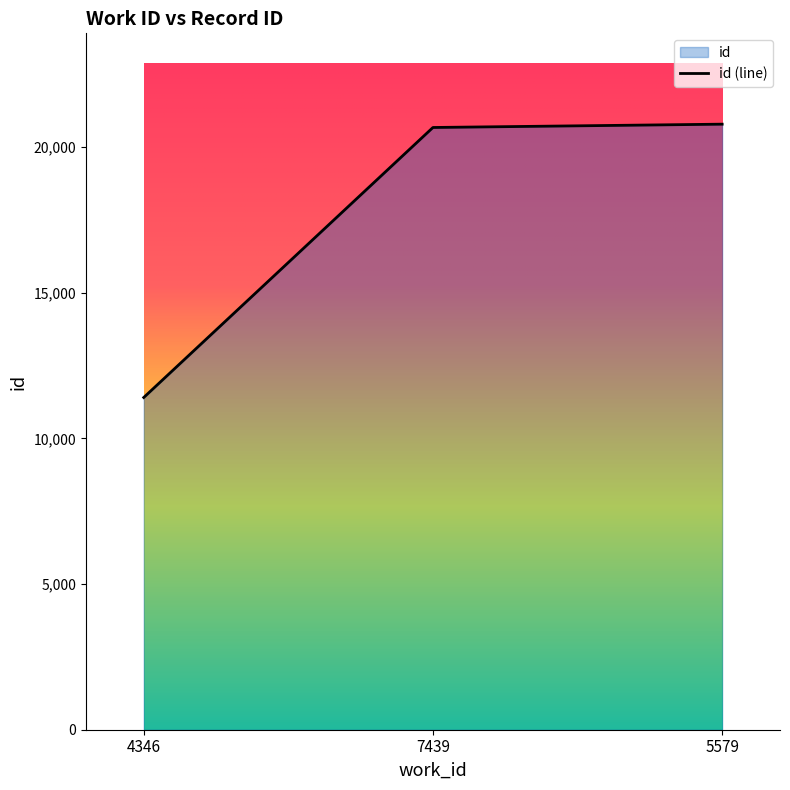

At which label is the value closest to 16090?

7439